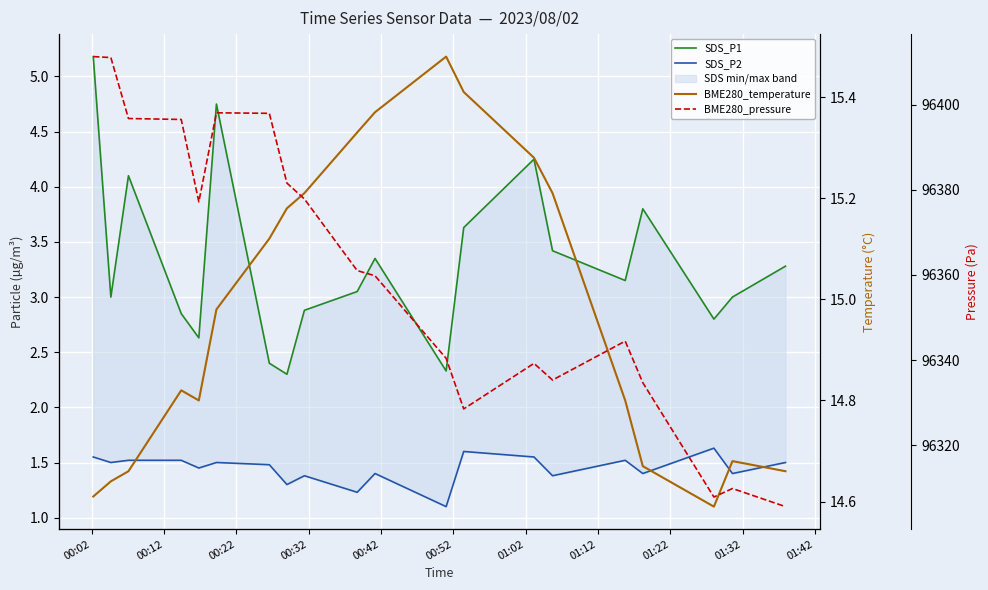

At which category is the sum across all series the highest?

00:02